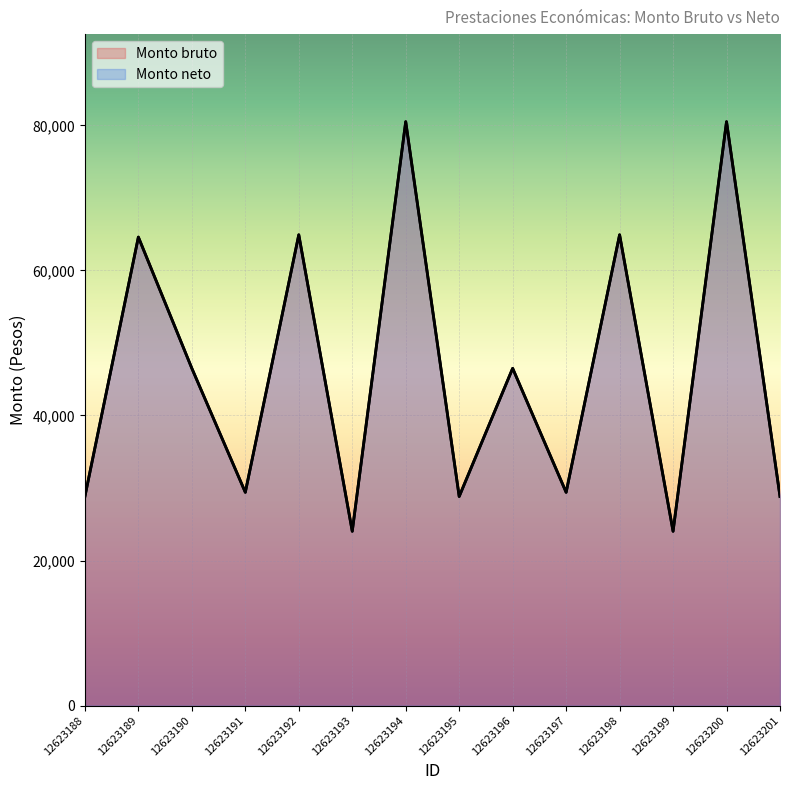

What value does the Monto neto series have at 12623200?

80512.8